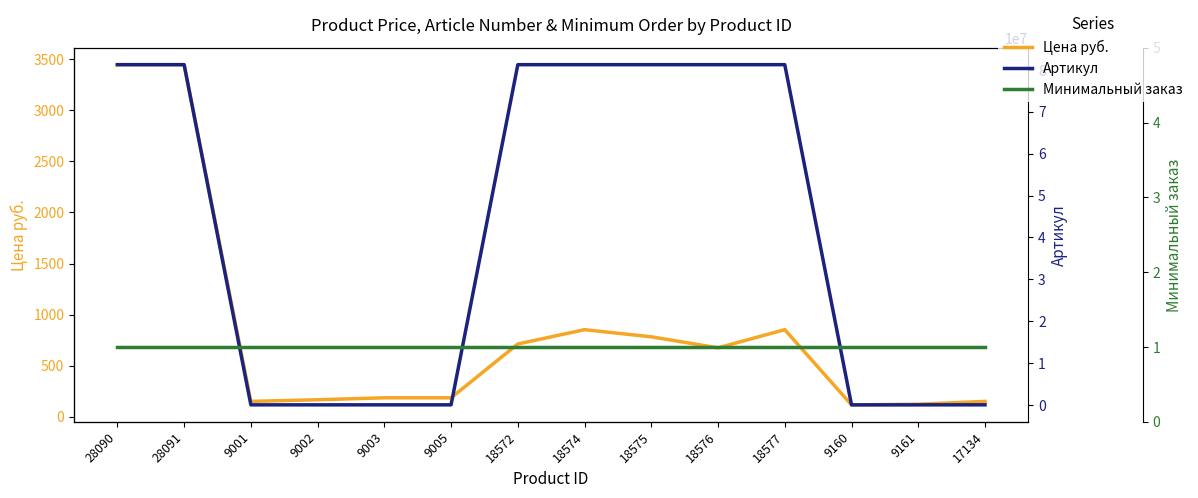

At which category does the chart reach its minimum across all series?

28090